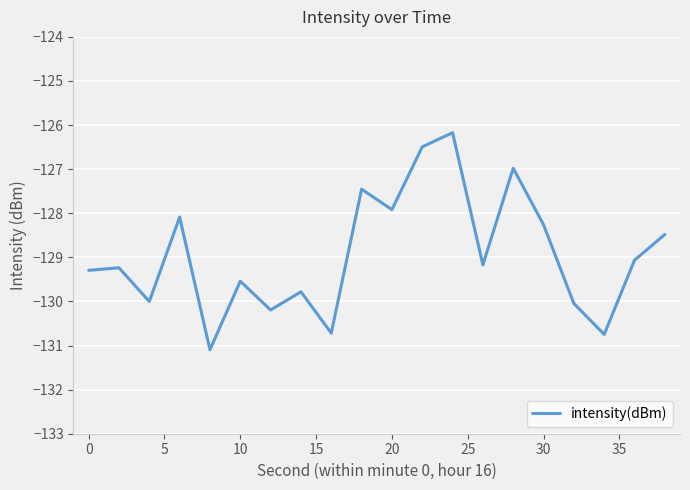

What is the smallest value displayed?

-131.1